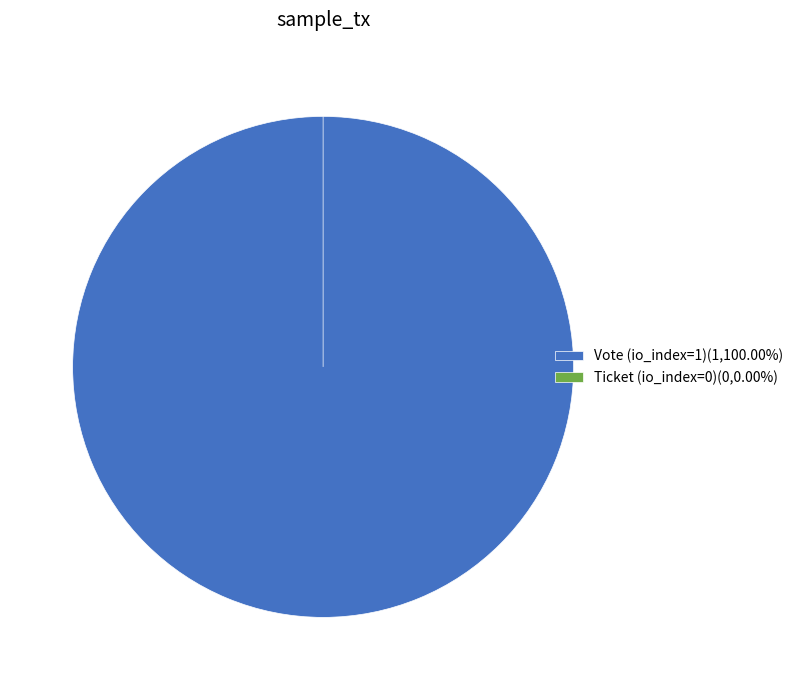

Count the number of slices in the pie.

2